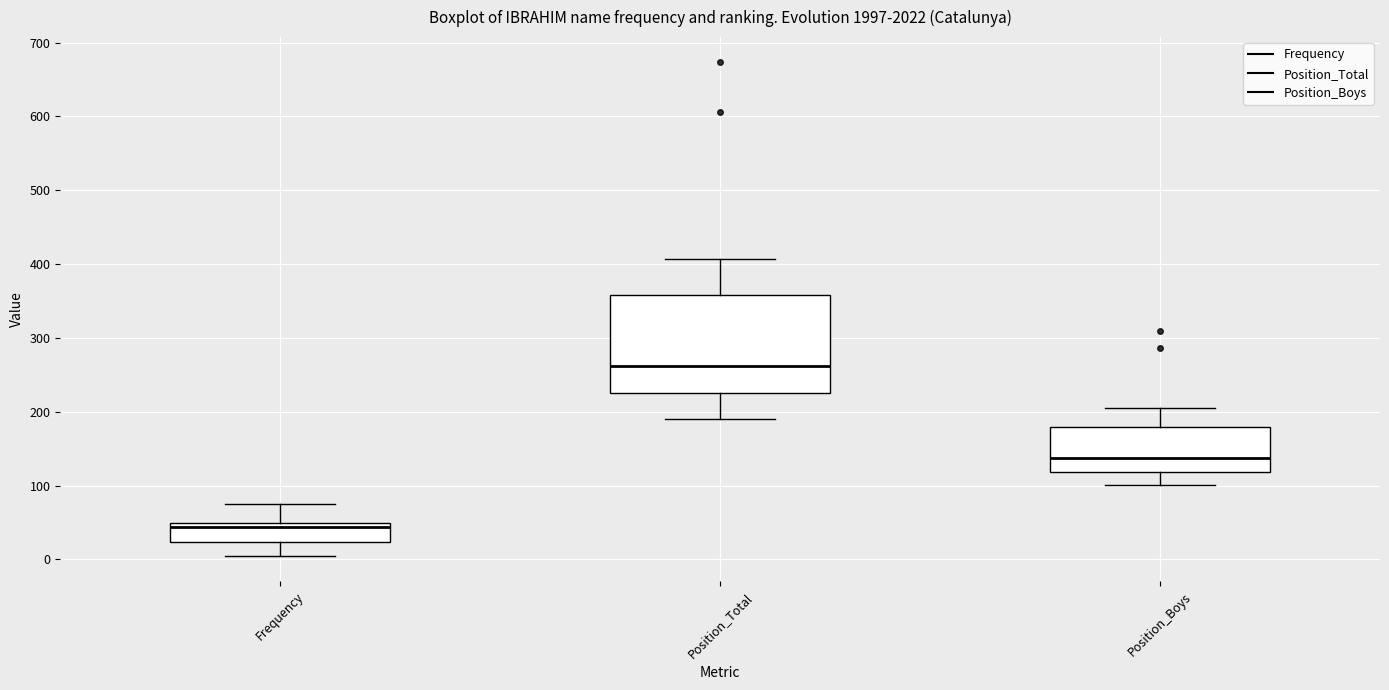

Comparing the boxes themselves (not the whiskers), which one is the tallest?

Position_Total